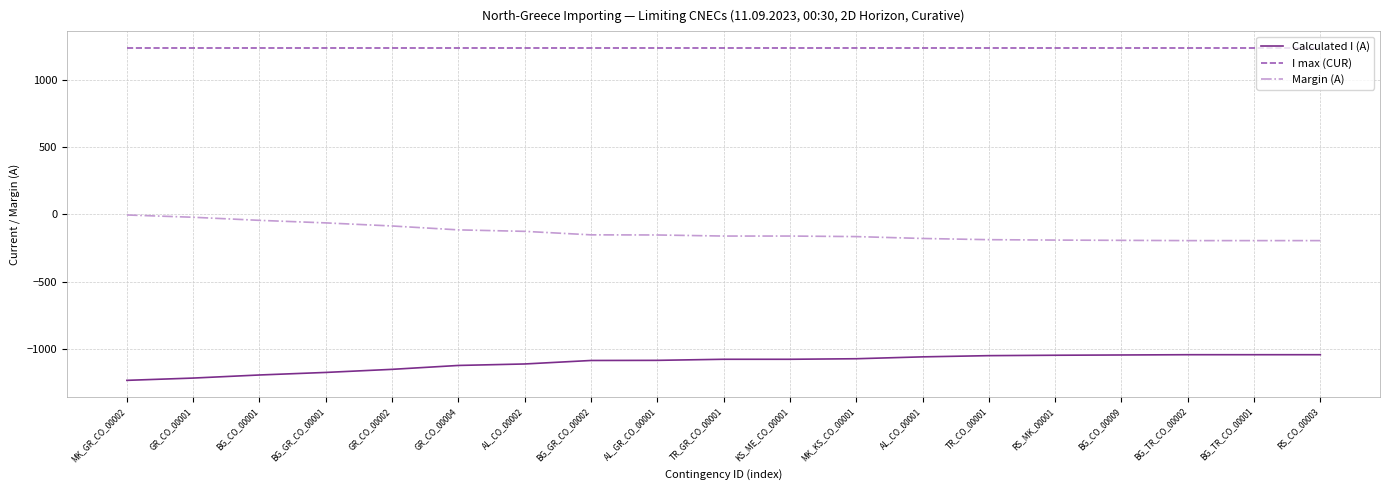

Rank the series by their maximum value, from highest to lowest.

I max (CUR), Margin (A), Calculated I (A)